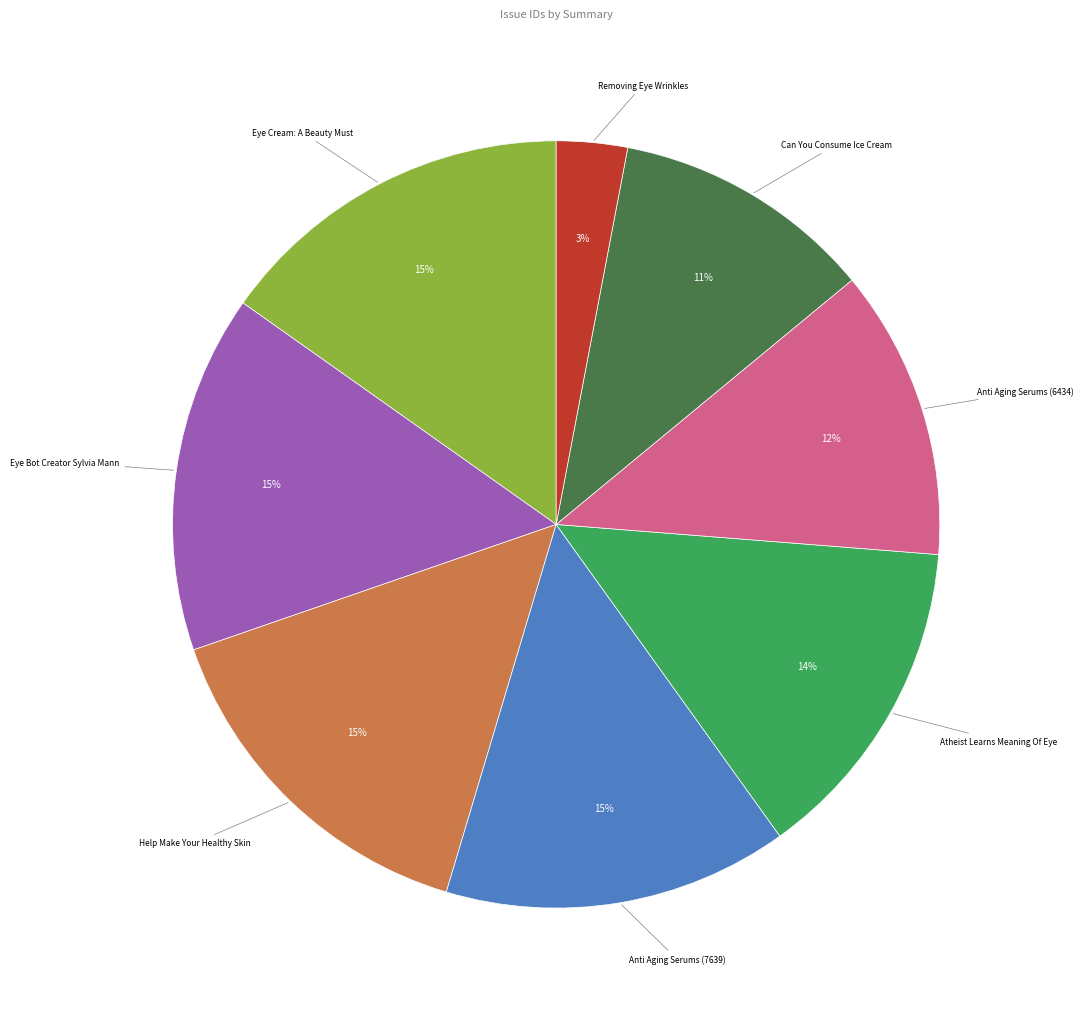

Does any single category account for the majority?

No